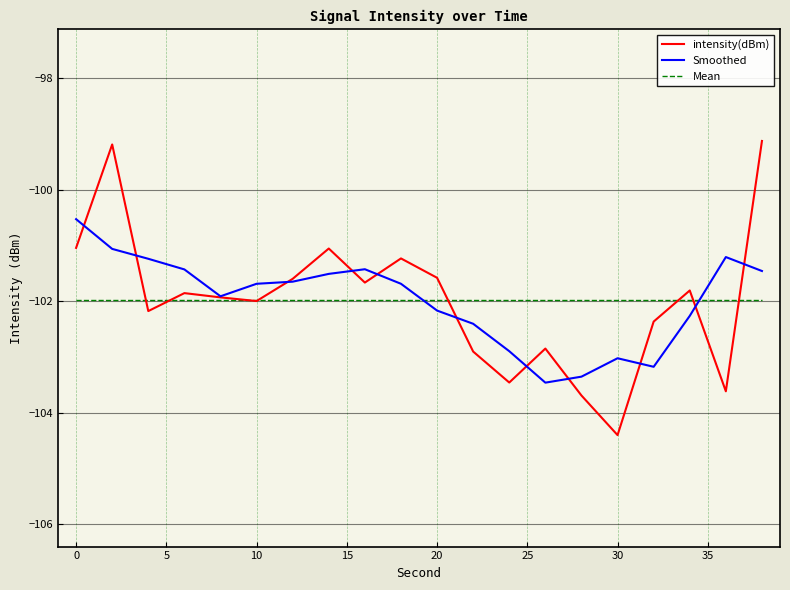

Does the chart have visible grid lines?

Yes